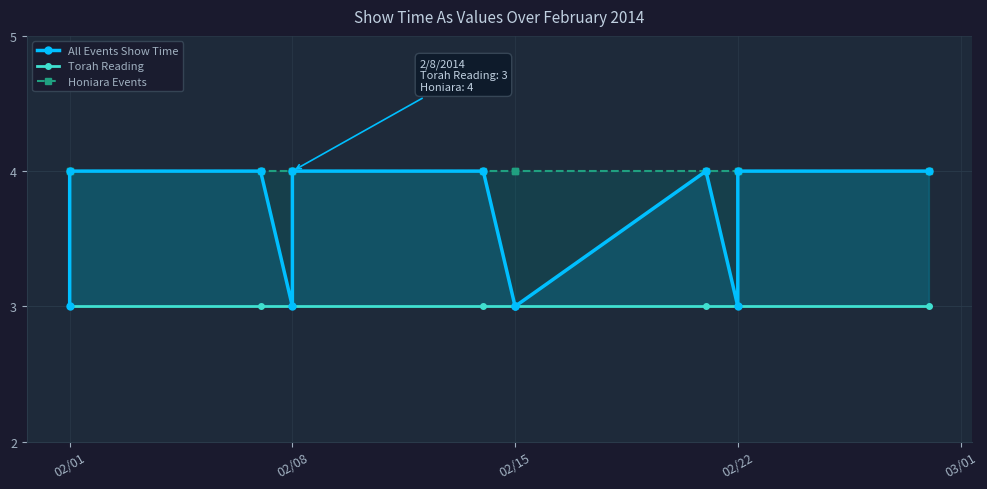

Which series has the largest total across all categories?

Honiara Events